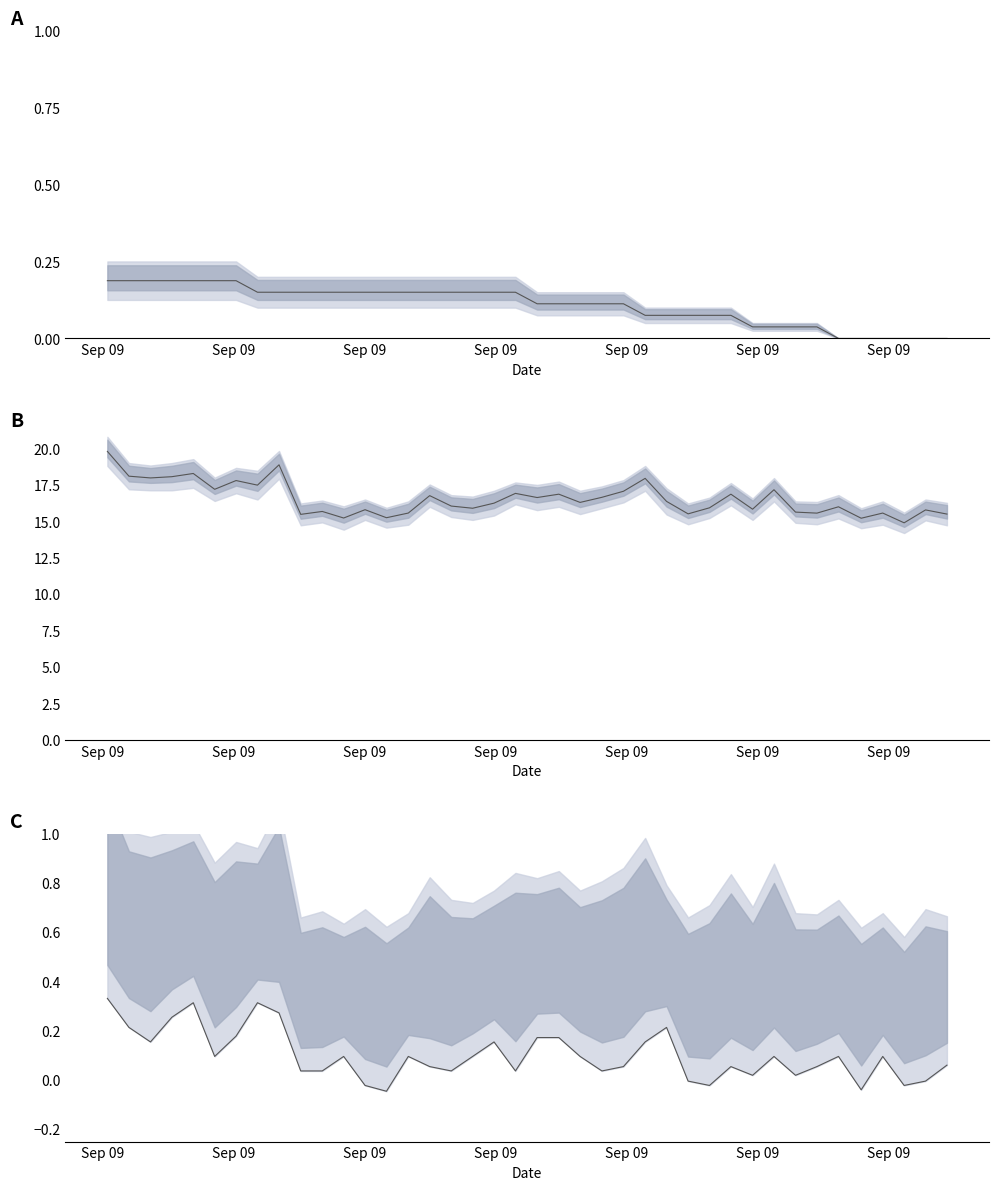

How many data points in SDS mid line are less than 16?

17